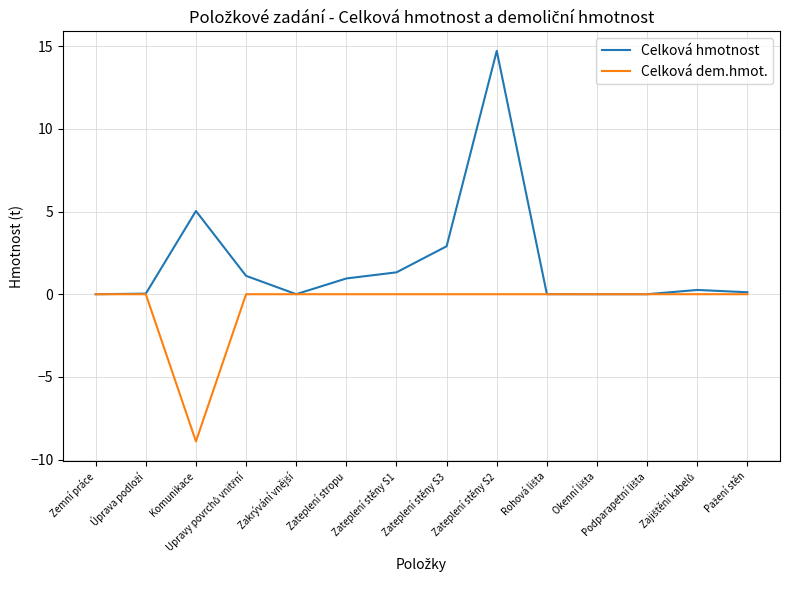

What is the greatest value displayed?

14.7